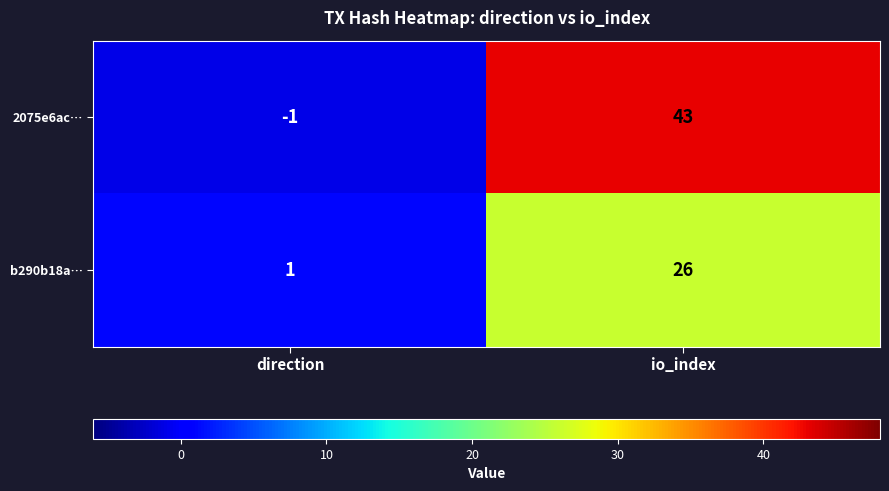

Which series changed the most between direction and io_index?

2075e6ac…